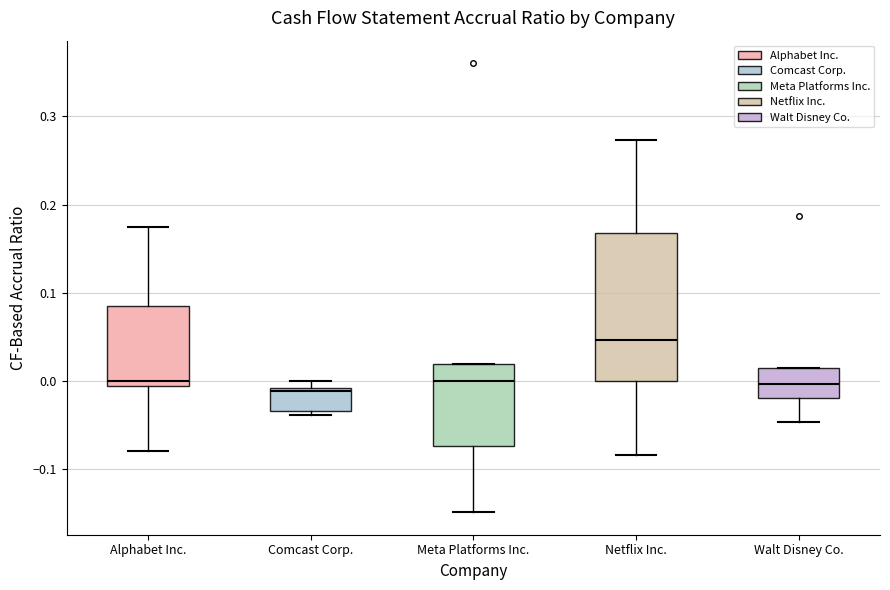

Which box has the highest median line?

Netflix Inc.